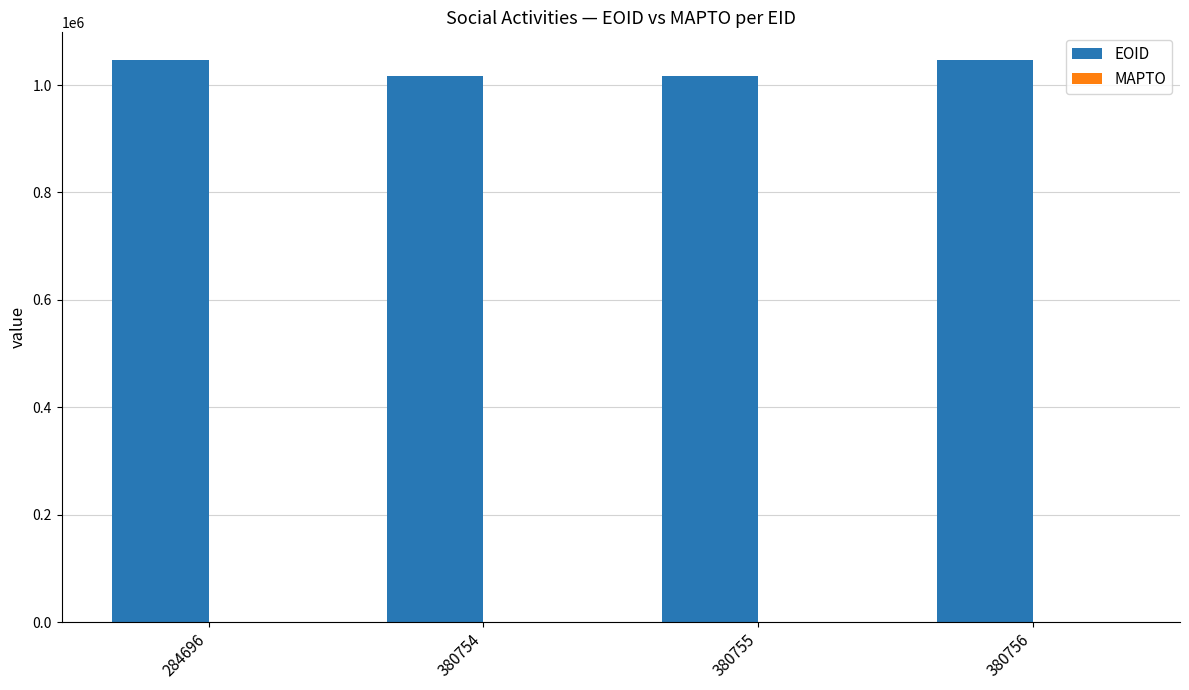

What is the difference between the maximum and minimum values?

29040